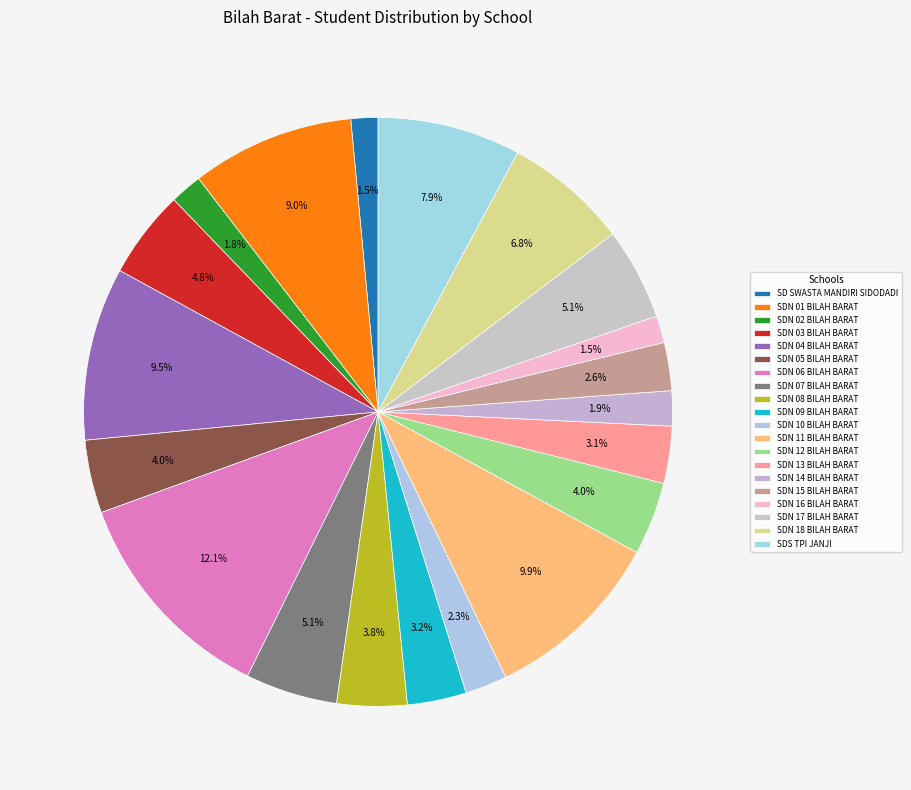

To the nearest percent, what portion does SDN 16 BILAH BARAT represent?

1%